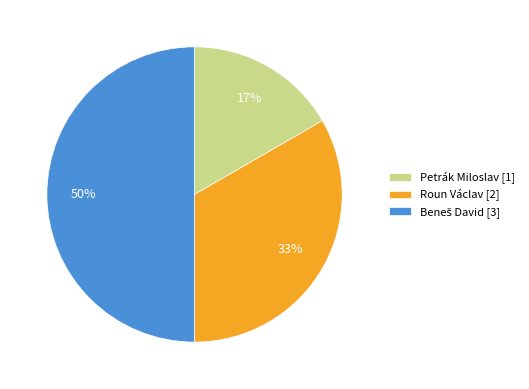

True or false: Roun Václav [2] accounts for 27% of the total.

False